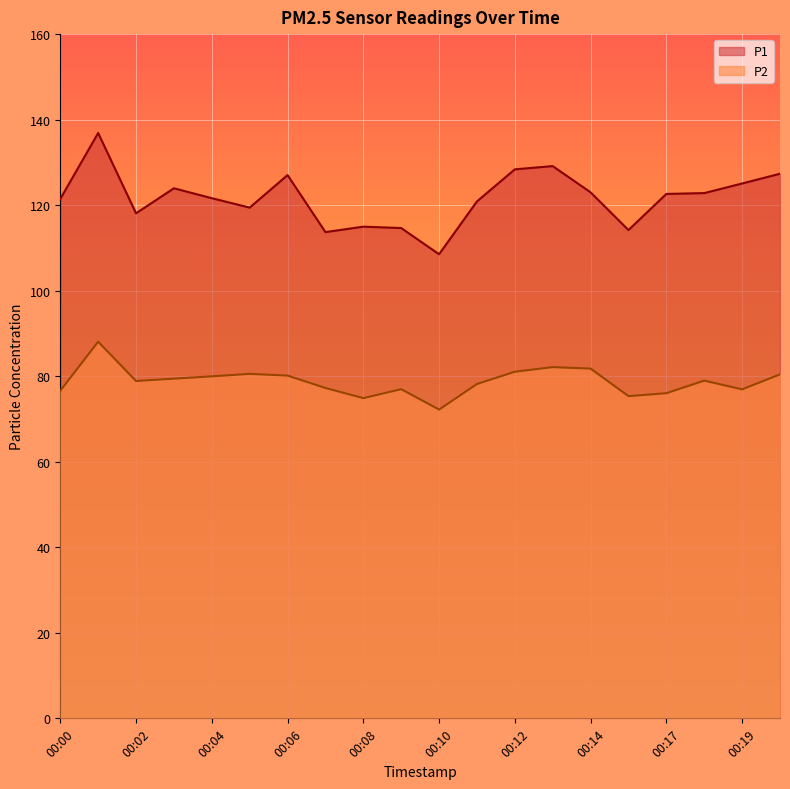

True or false: P2 and P1 intersect in this chart.

False